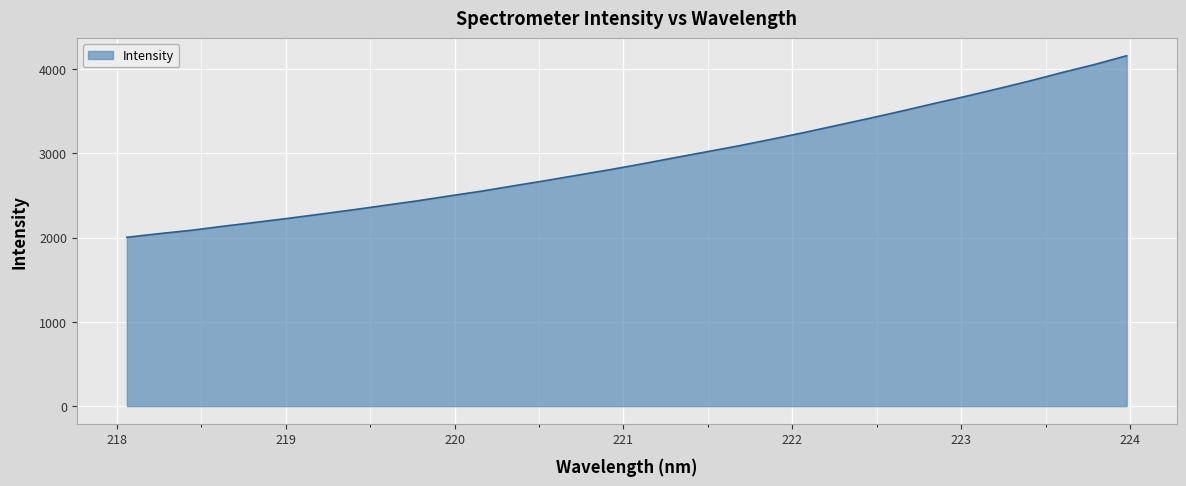

What is the greatest value displayed?

4157.3